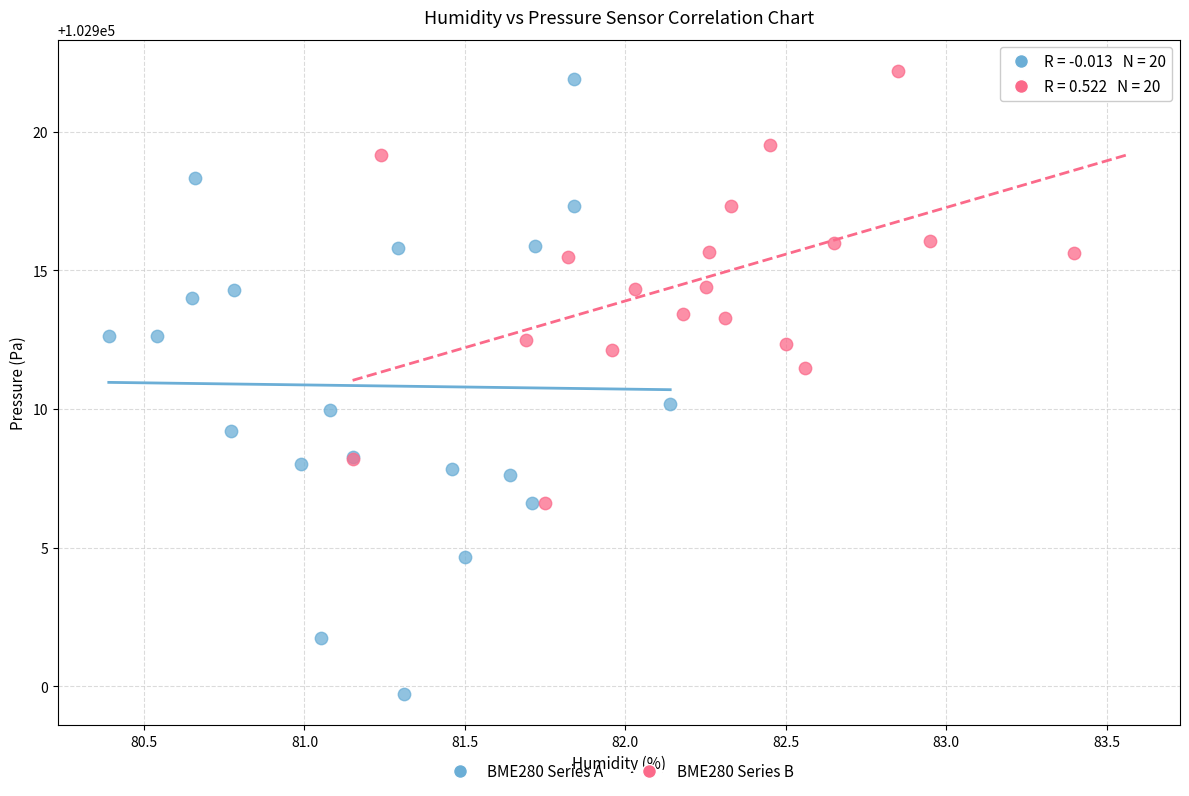

Which series has the largest Y range (max minus min)?

BME280 Series A